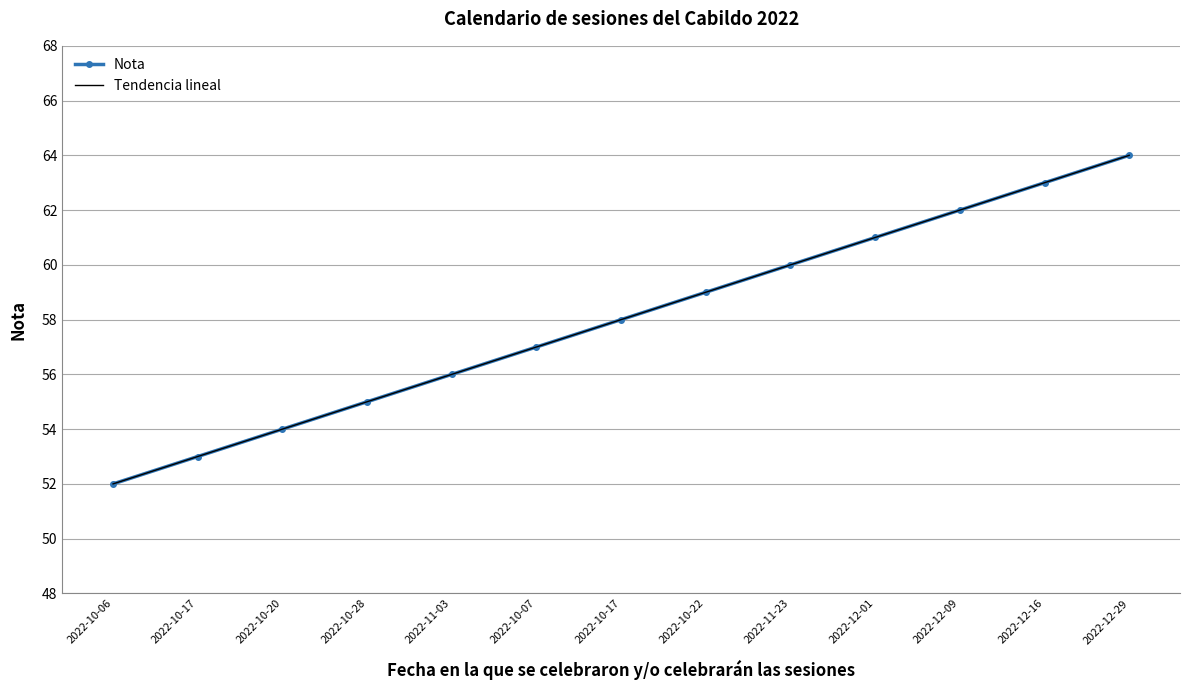

Reading left to right, extract all data points from this chart.

Nota: 2022-10-06=52.0	2022-10-17=53.0	2022-10-20=54.0	2022-10-28=55.0	2022-11-03=56.0	2022-10-07=57.0	2022-10-17=58.0	2022-10-22=59.0	2022-11-23=60.0	2022-12-01=61.0	2022-12-09=62.0	2022-12-16=63.0	2022-12-29=64.0
Tendencia lineal: 2022-10-06=52.0	2022-10-17=53.0	2022-10-20=54.0	2022-10-28=55.0	2022-11-03=56.0	2022-10-07=57.0	2022-10-17=58.0	2022-10-22=59.0	2022-11-23=60.0	2022-12-01=61.0	2022-12-09=62.0	2022-12-16=63.0	2022-12-29=64.0